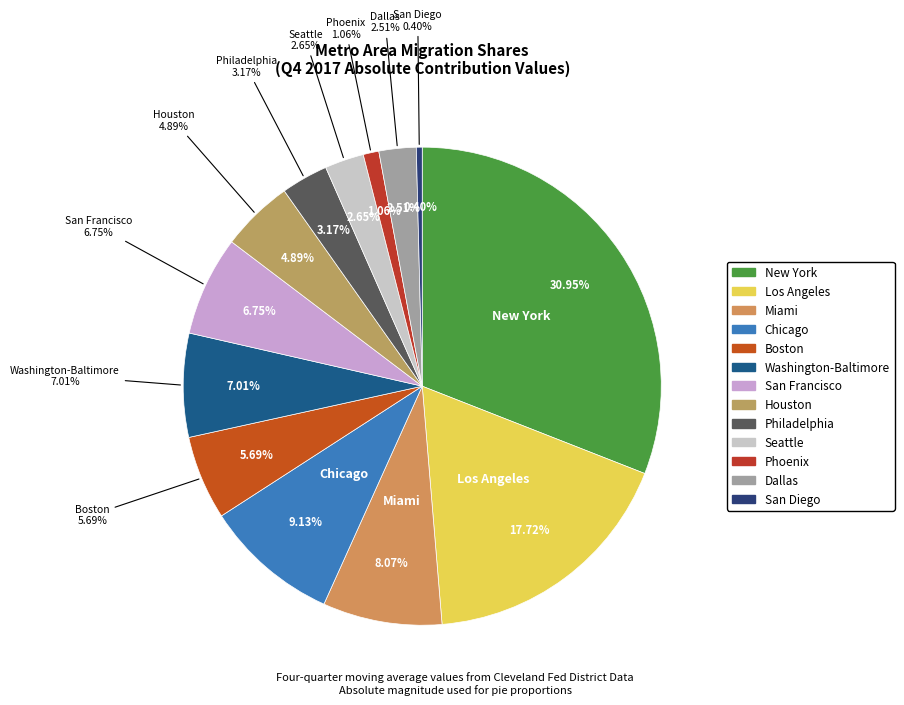

Rank the categories by value from highest to lowest.

New York, Los Angeles, Chicago, Miami, Washington-Baltimore, San Francisco, Boston, Houston, Philadelphia, Seattle, Dallas, Phoenix, San Diego